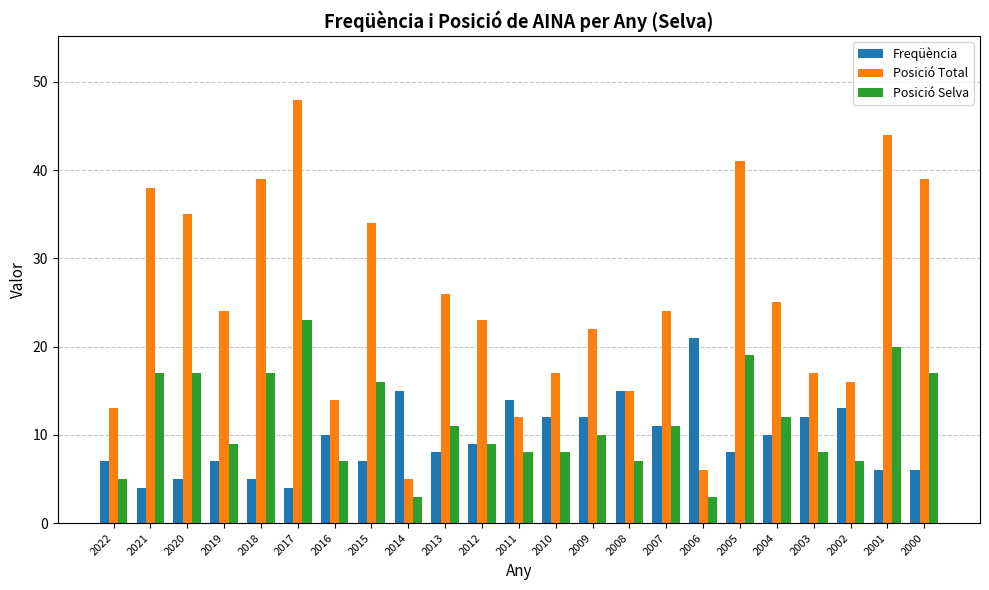

What is the lowest value of the Posició Total series?

5